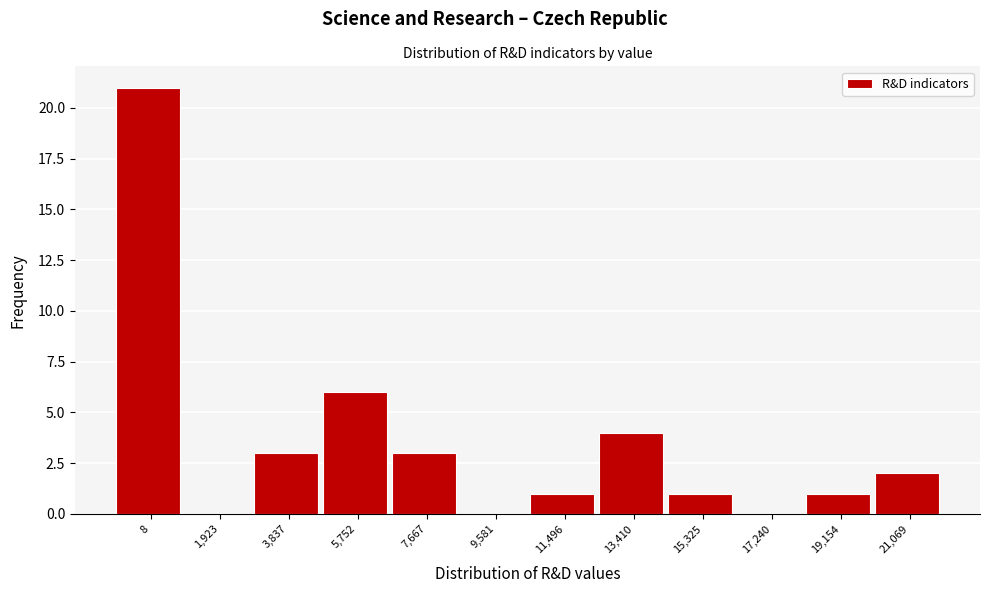

Reading left to right, list all the values displayed in this chart.

8=21	1,923=0	3,837=3	5,752=6	7,667=3	9,581=0	11,496=1	13,410=4	15,325=1	17,240=0	19,154=1	21,069=2